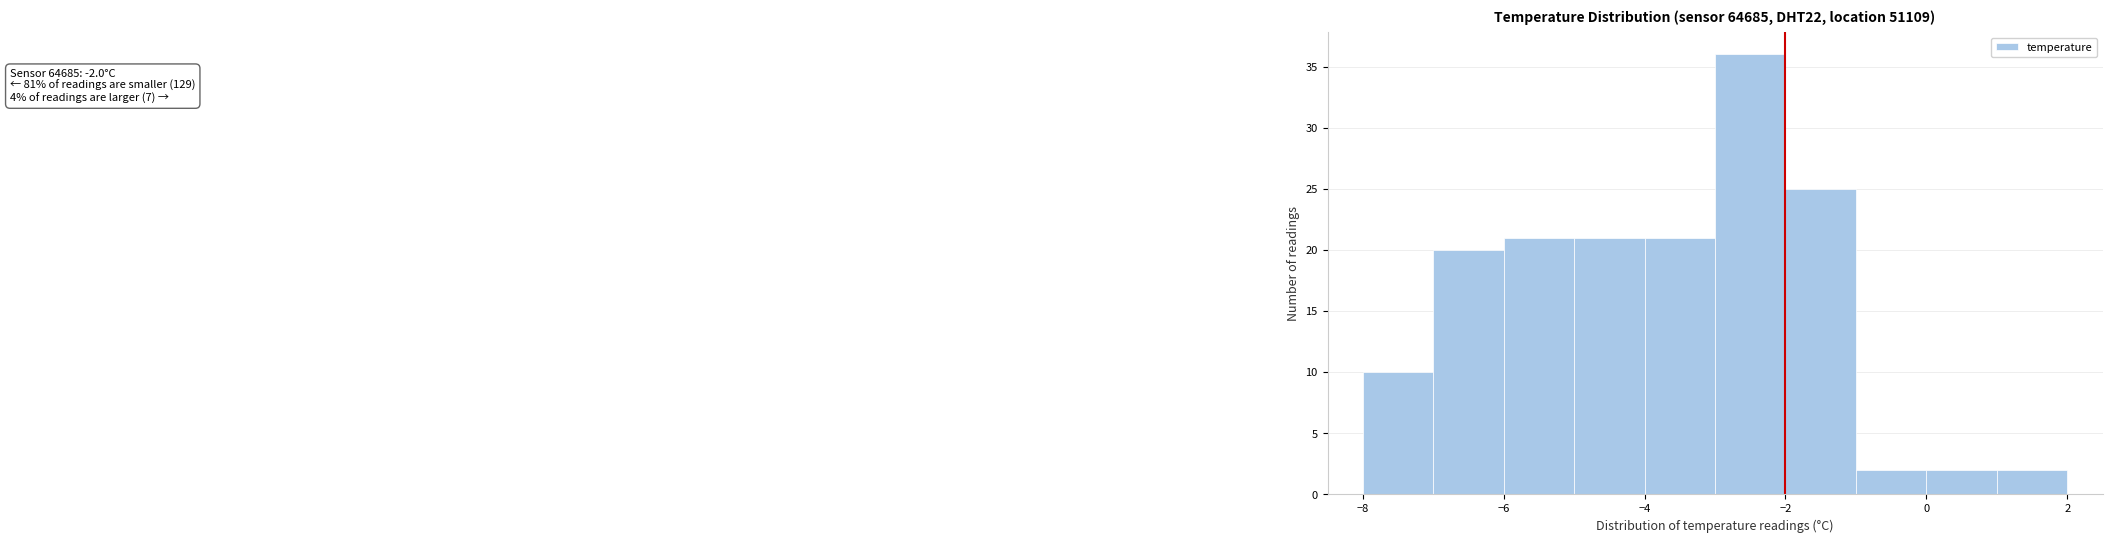

Which range on the x-axis has the tallest bar?

-3 to -2